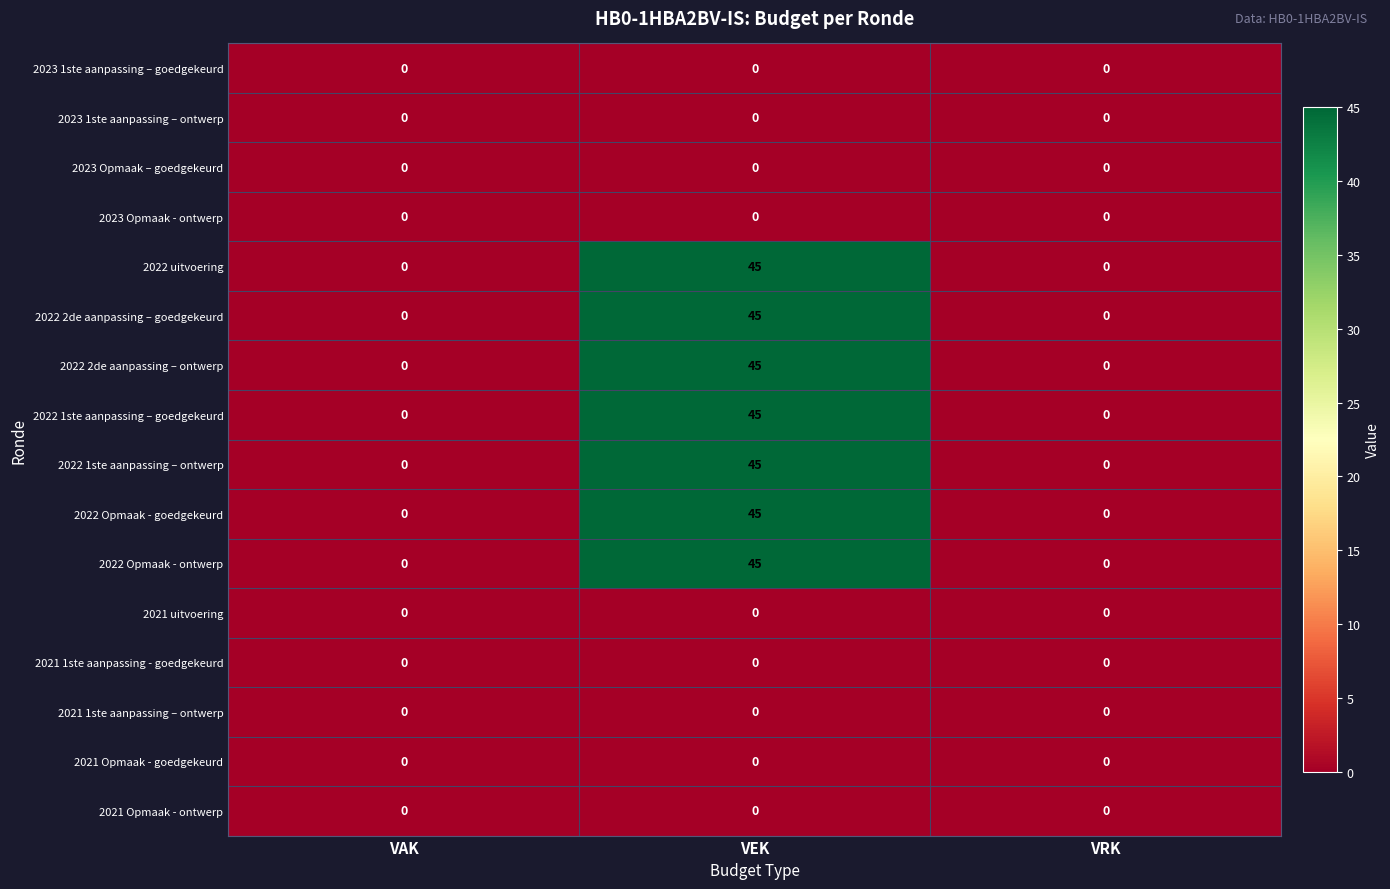

What is the sum of the 2022 Opmaak - ontwerp values at VEK and VAK?

45